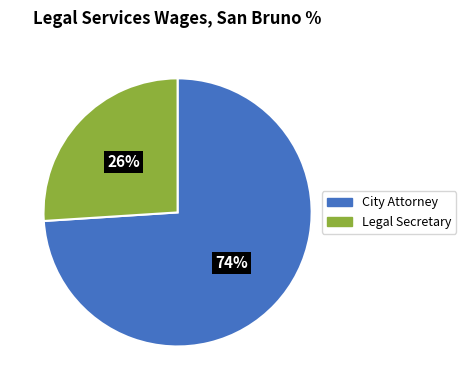

To the nearest percent, what is the average slice percentage?

50%